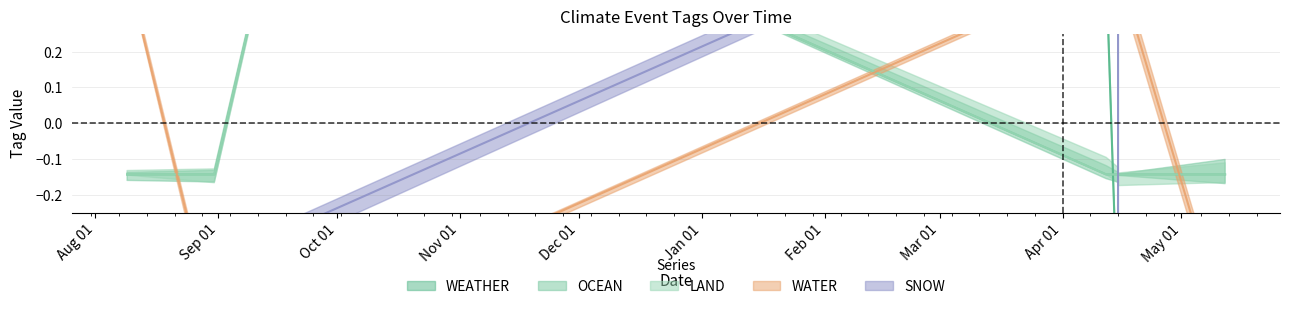

Reading right to left, what are all the values shown in this chart?

WEATHER: 2024-05-12=-0.6	2024-04-15=-0.6	2024-04-15=-0.6	2024-04-12=0.4	2023-09-21=0.4	2023-08-31=0.4	2023-08-09=0.4
OCEAN: 2024-05-12=-0.1	2024-04-15=-0.1	2024-04-15=-0.1	2024-04-12=-0.1	2023-09-21=0.9	2023-08-31=-0.1	2023-08-09=-0.1
LAND: 2024-05-12=-0.1	2024-04-15=-0.1	2024-04-15=-0.1	2024-04-12=-0.1	2023-09-21=0.9	2023-08-31=-0.1	2023-08-09=-0.1
WATER: 2024-05-12=-0.6	2024-04-15=0.4	2024-04-15=0.4	2024-04-12=0.4	2023-09-21=-0.6	2023-08-31=-0.6	2023-08-09=0.4
SNOW: 2024-05-12=-0.3	2024-04-15=-0.3	2024-04-15=0.7	2024-04-12=0.7	2023-09-21=-0.3	2023-08-31=-0.3	2023-08-09=-0.3